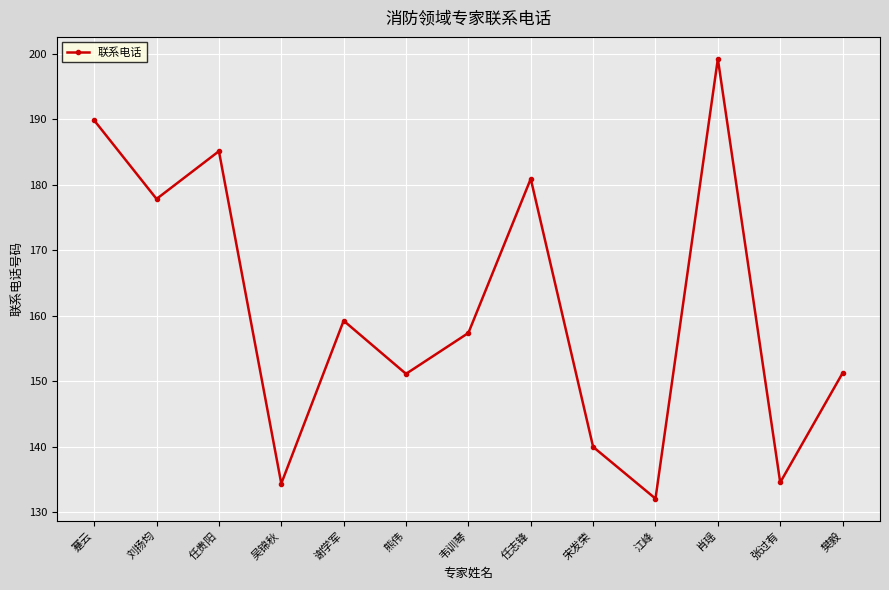

Is it true that the value at 肖瑶 is 44.0?

False